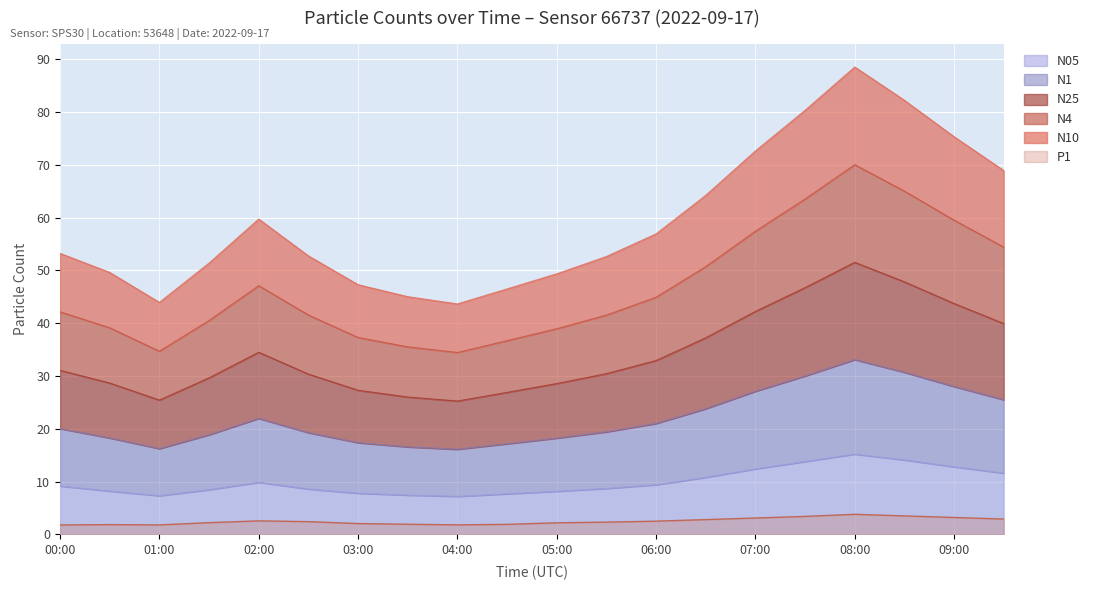

True or false: N05 and P1 cross at least once.

False